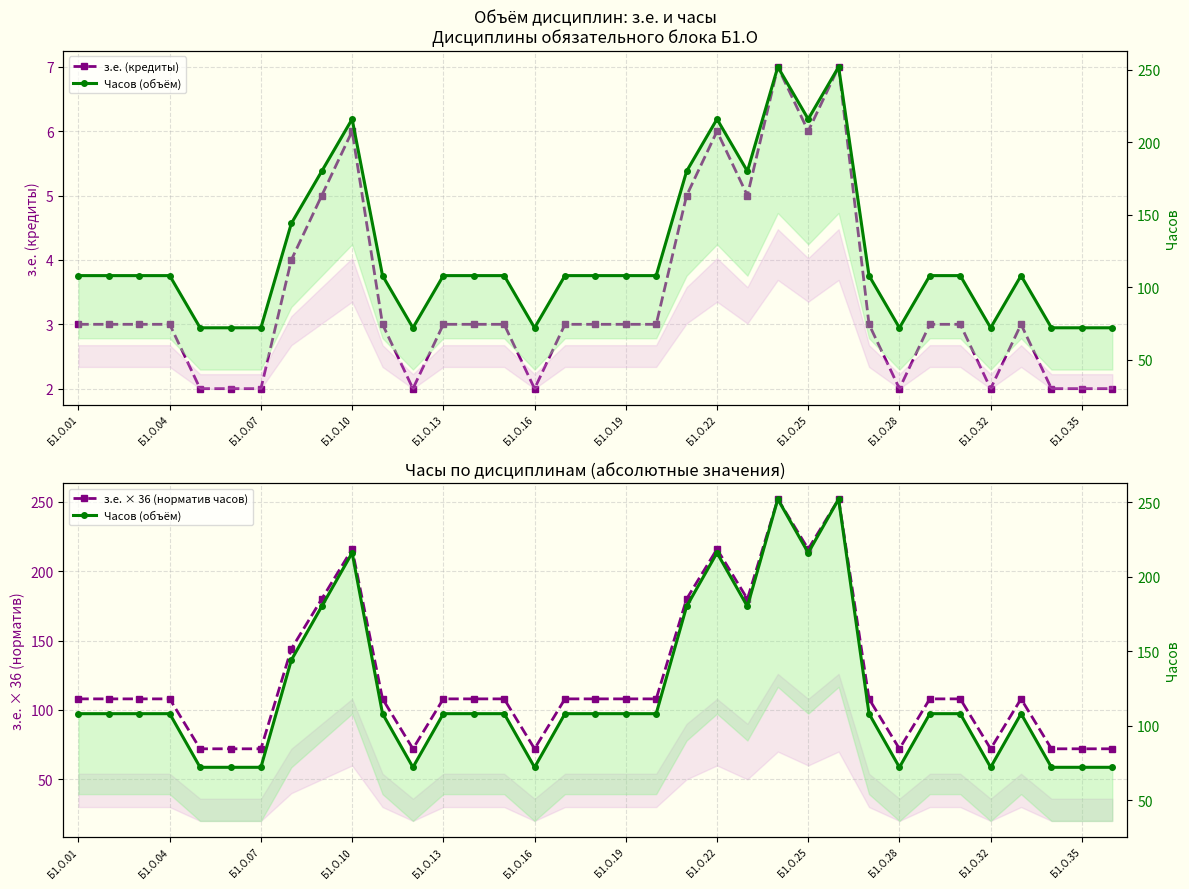

What is the difference between the maximum and second lowest values in the Часов (объём) series?

180